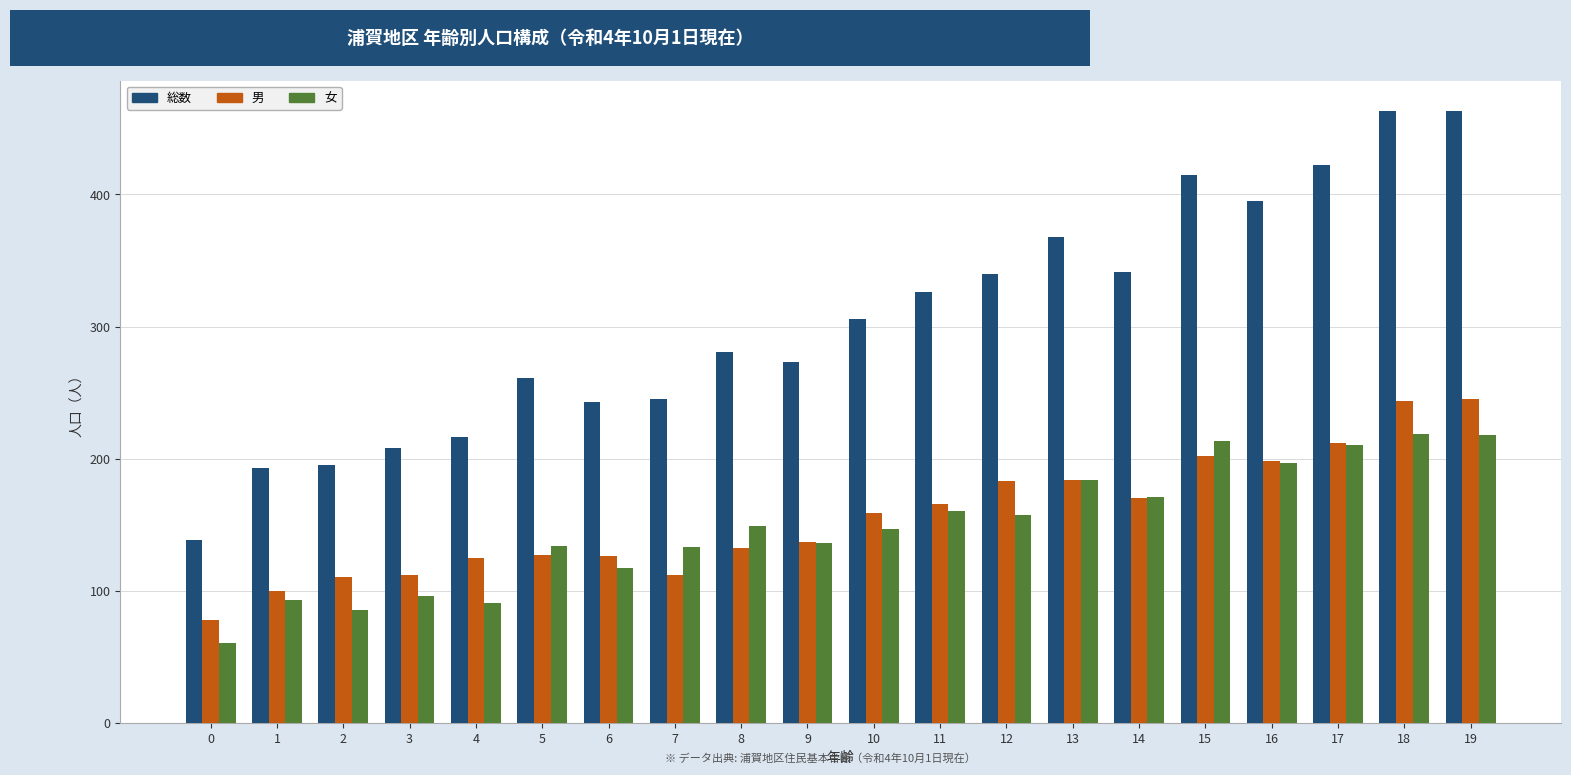

What is the sum of the 女 values at 0 and 13?

244